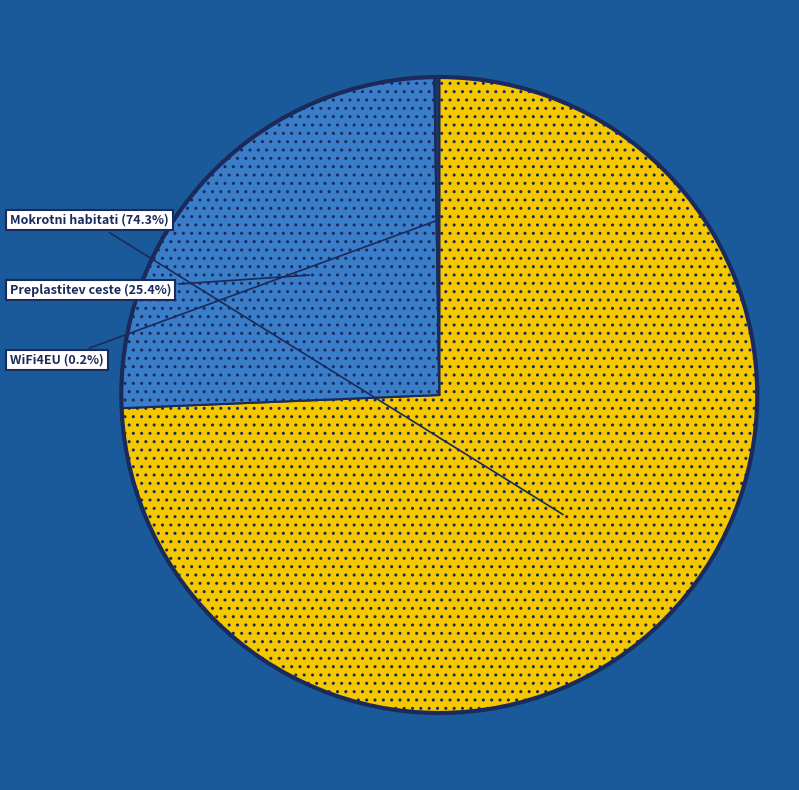

Is there a majority slice in this chart?

Yes